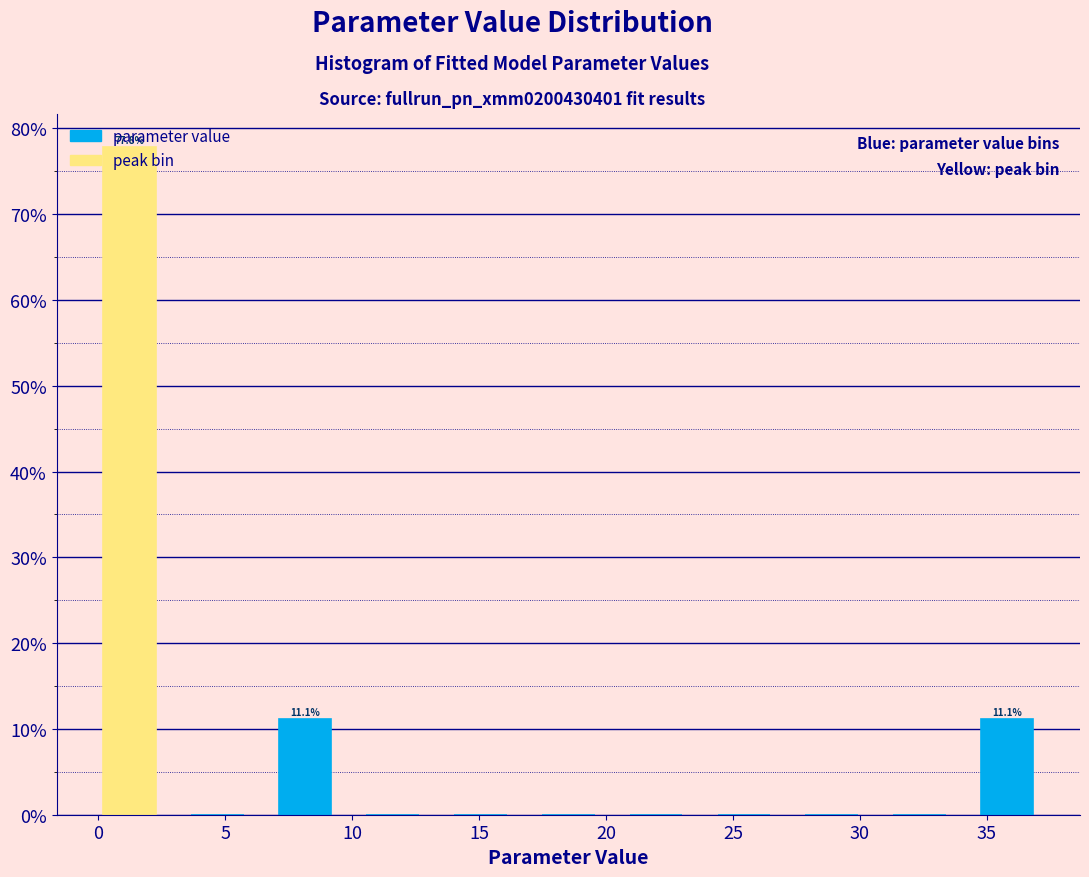

Over which range of the x-axis is the bar tallest?

-0.5 to 3.0